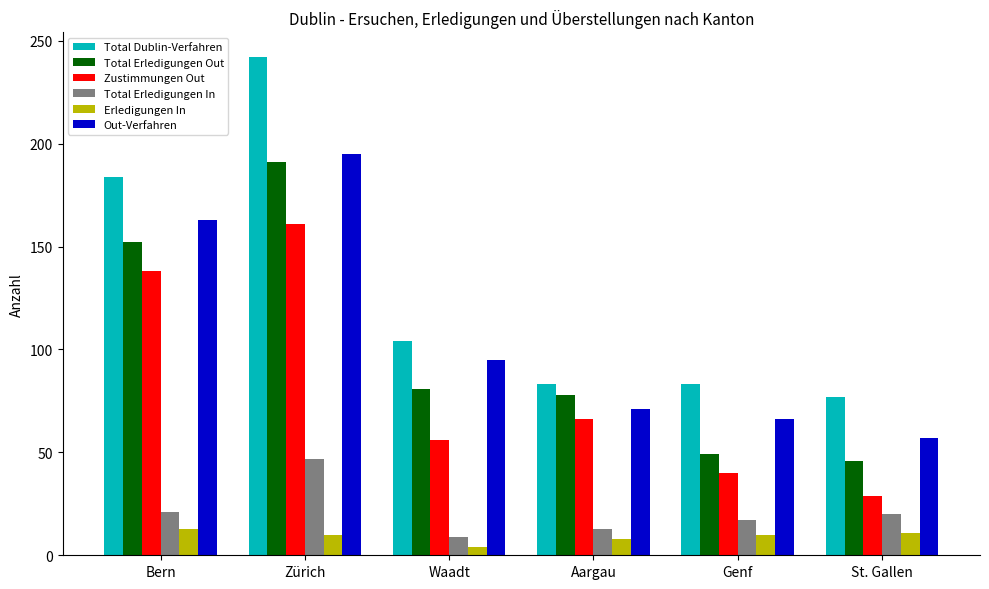

What is the highest value of the Total Dublin-Verfahren series?

242